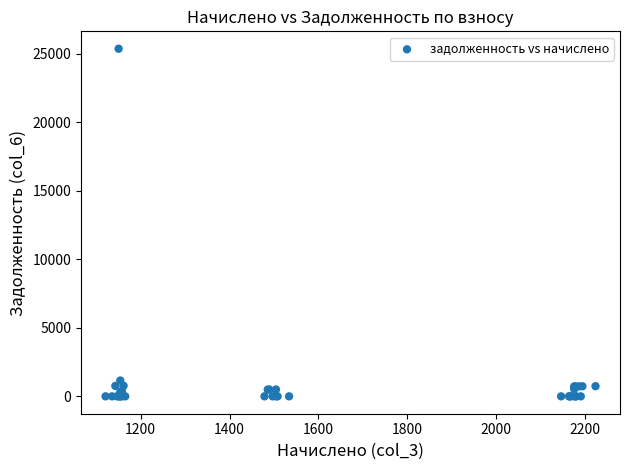

What Y value in the scatter plot is closest to 12684?

1154.0